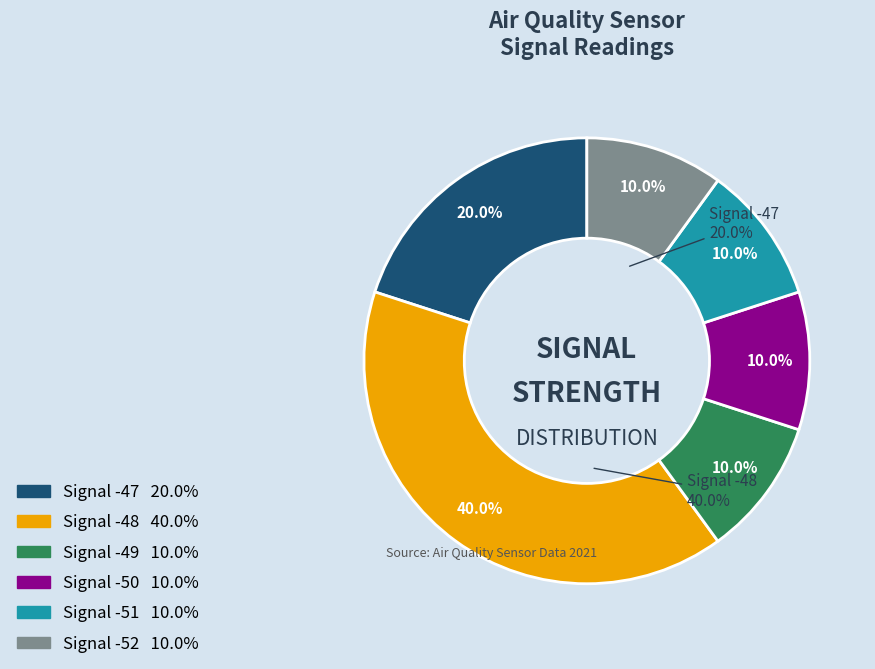

To the nearest percent, what portion does -52 represent?

10%